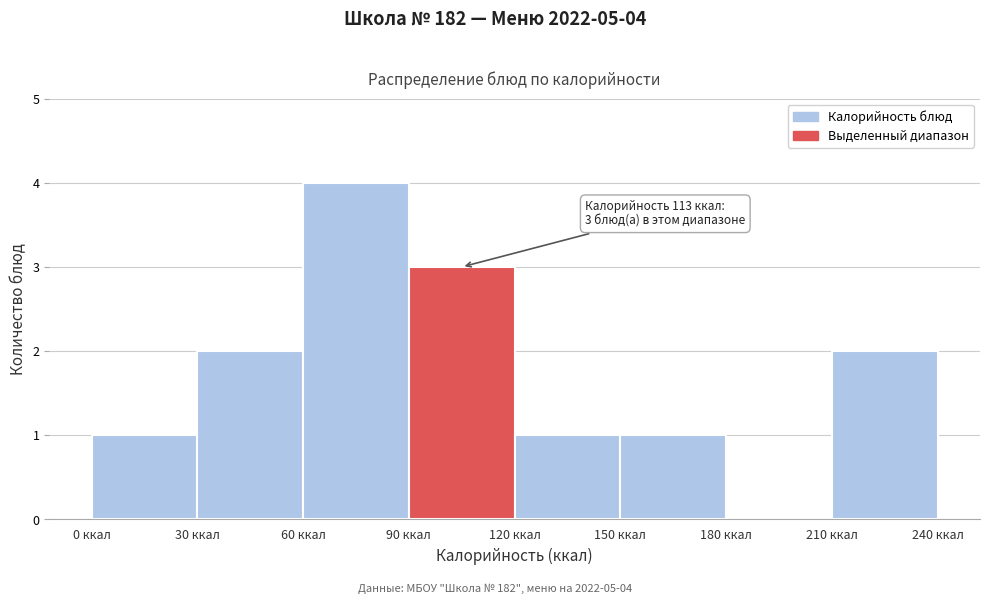

Over which range of the x-axis is the bar tallest?

60 to 90